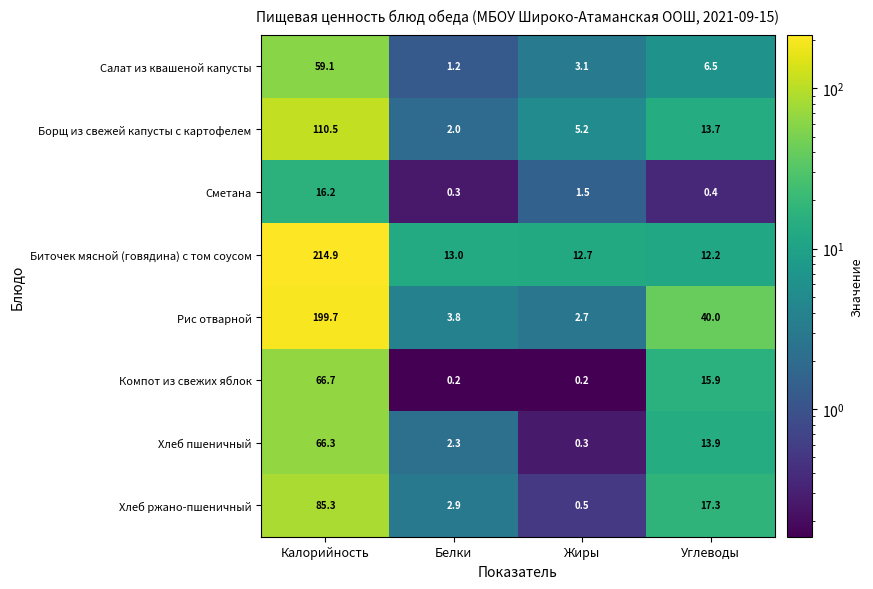

What is the greatest value displayed?

214.9